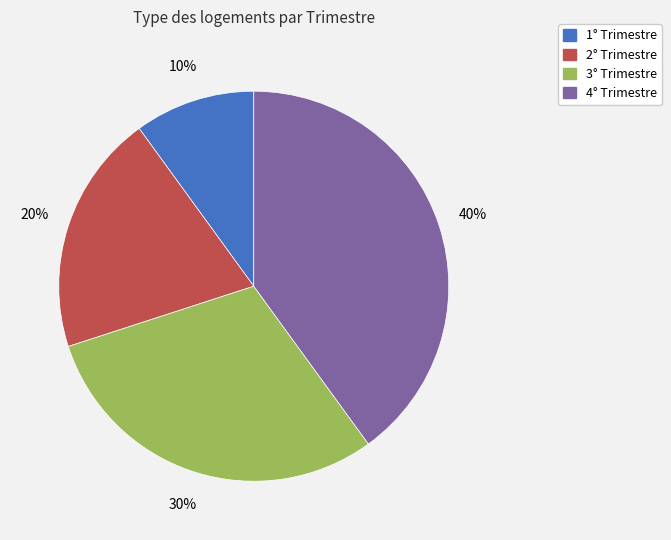

How many segments does this pie chart have?

4